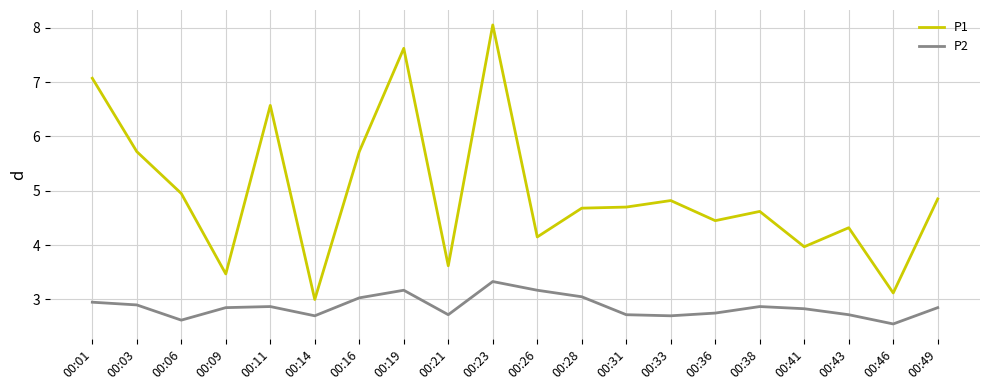

What is the difference between the maximum and minimum values in the P2 series?

0.8